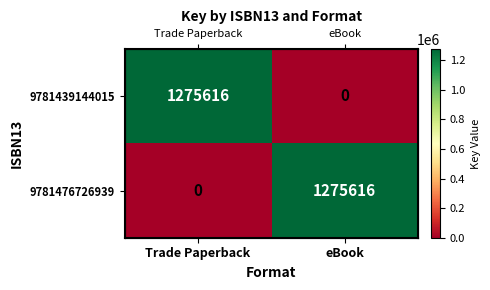

At which category is the sum across all series the highest?

Trade Paperback